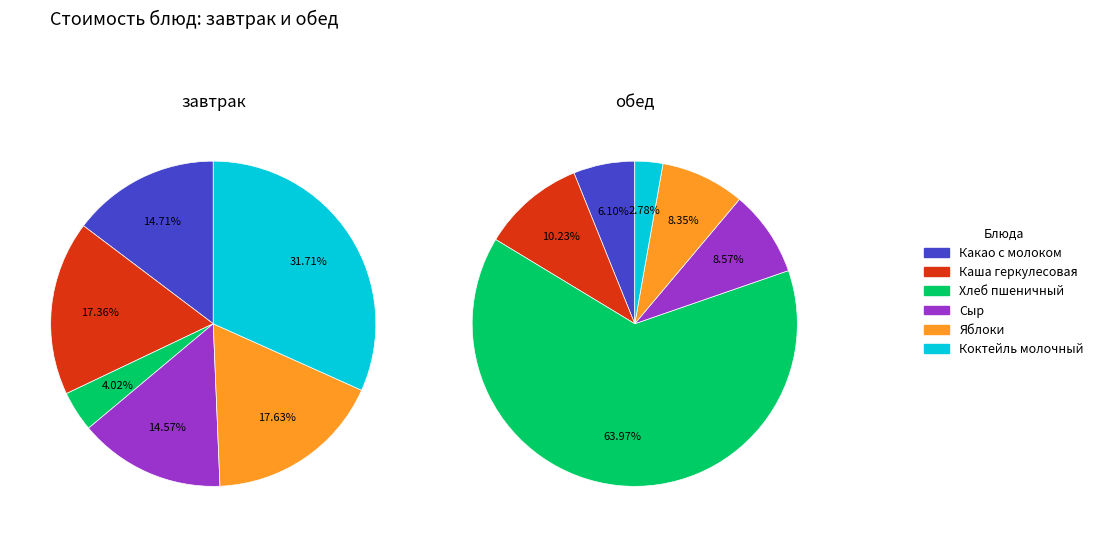

Does any single category account for the majority?

No